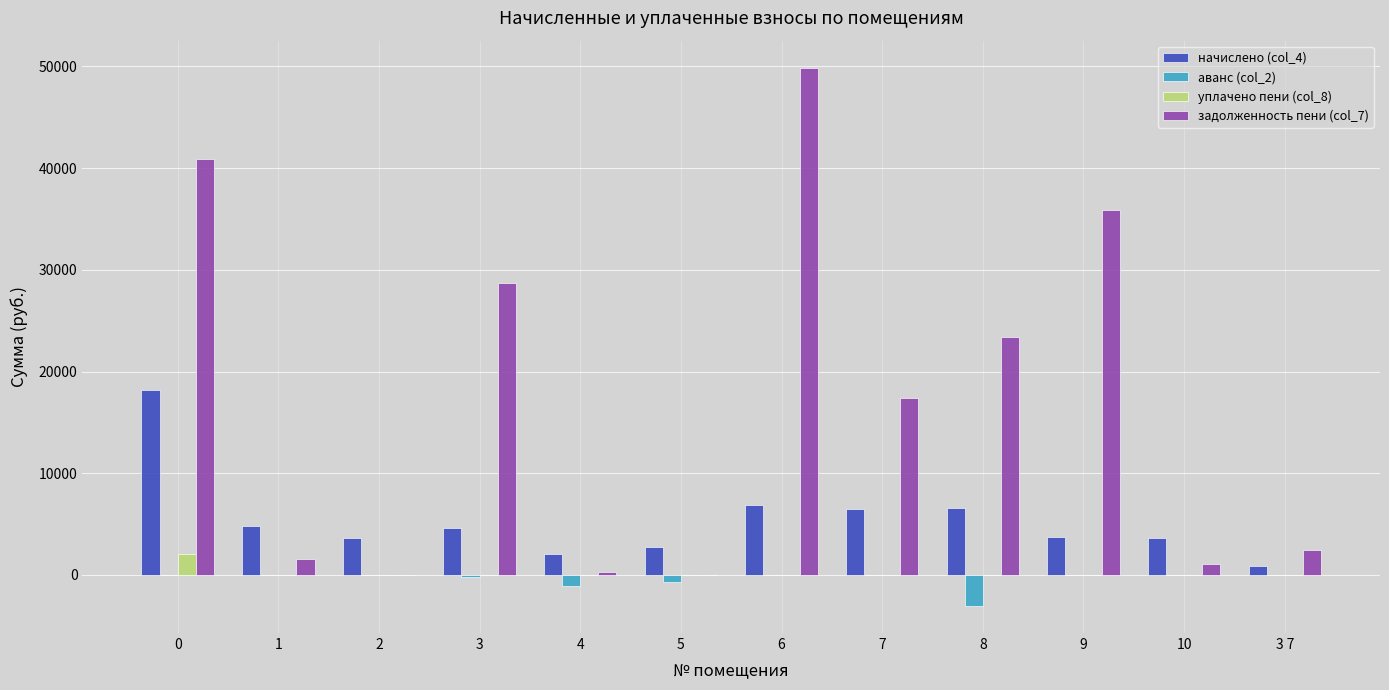

What is the greatest value displayed?

49891.5